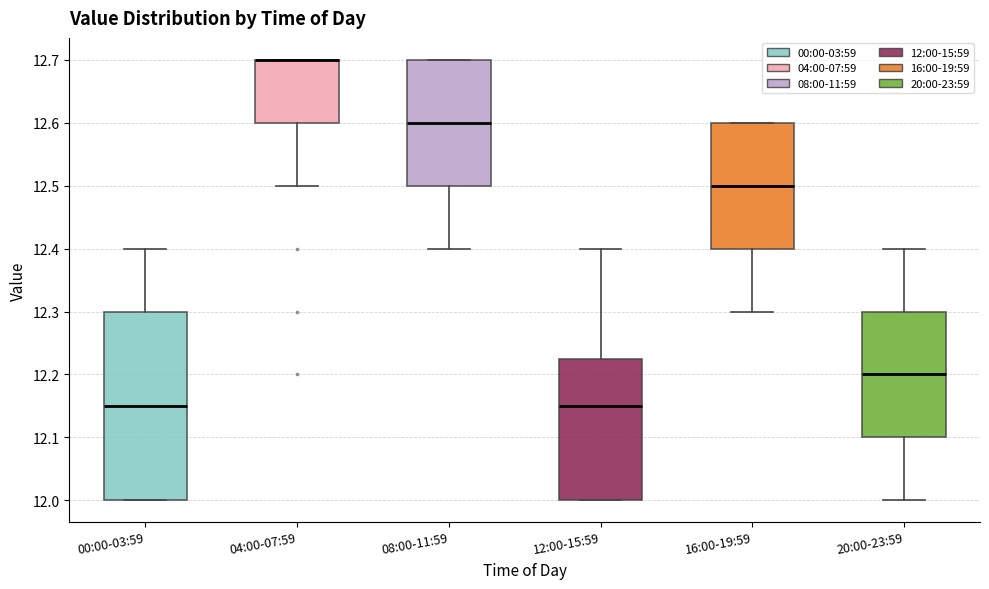

Which box is the tallest, from its lower edge to its upper edge?

00:00-03:59